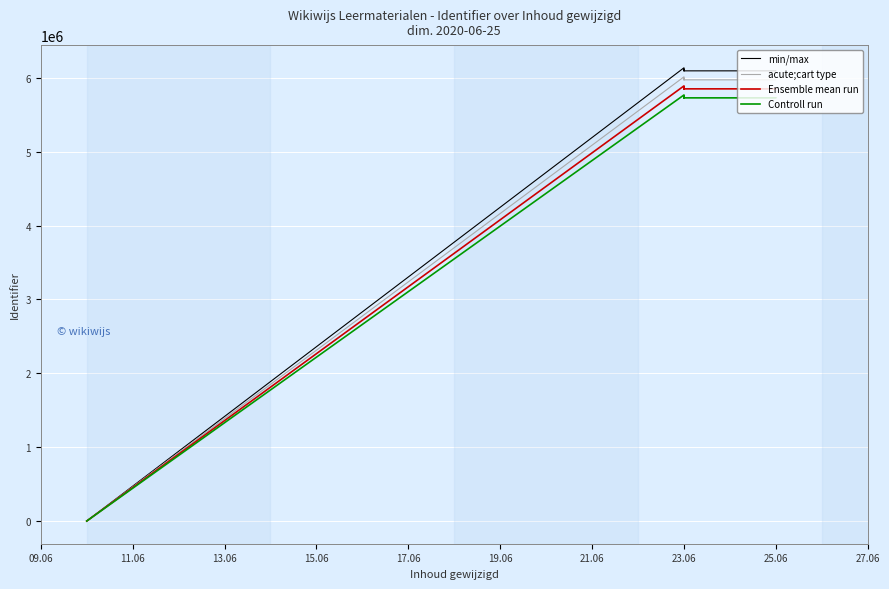

Reading right to left, what are all the values shown in this chart?

min/max: 6093399.0	6093397.0	6093396.0	6093392.0	6093401.0	6116160.0	6093429.0	6135006.0	0.0
acute;cart type: 5971531.0	5971529.1	5971528.1	5971524.2	5971533.0	5993836.8	5971560.4	6012305.9	0.0
Ensemble mean run: 5849663.0	5849661.1	5849660.2	5849656.3	5849665.0	5871513.6	5849691.8	5889605.8	0.0
Controll run: 5727795.1	5727793.2	5727792.2	5727788.5	5727796.9	5749190.4	5727823.3	5766905.6	0.0